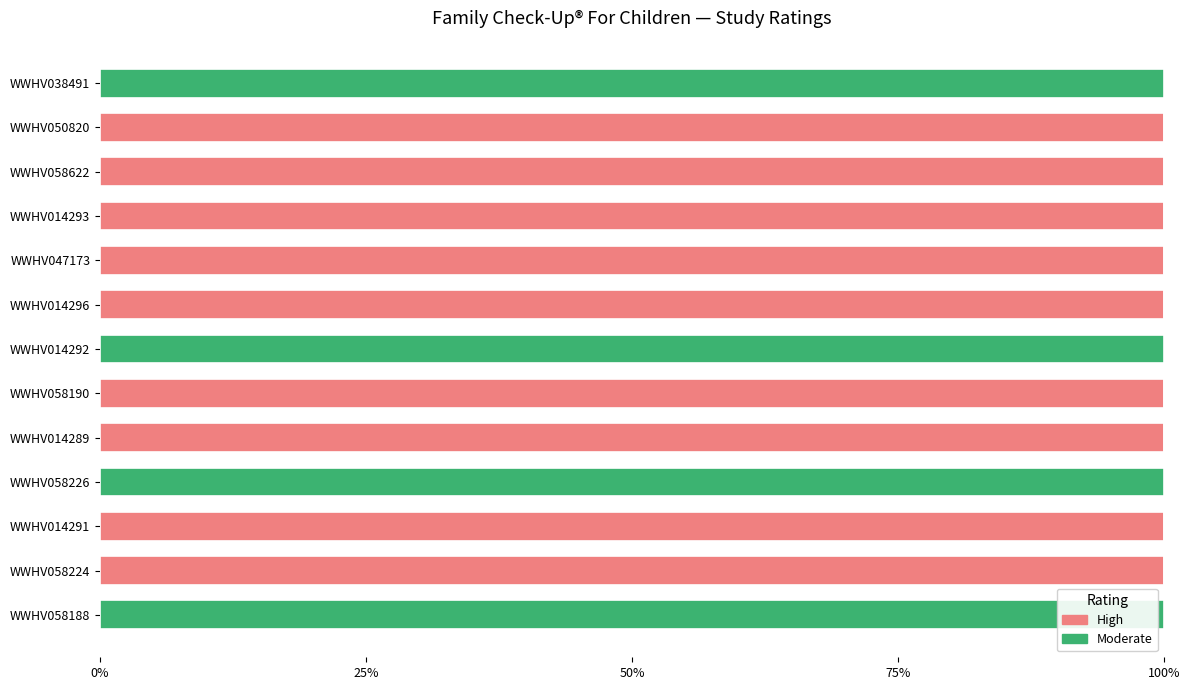

What is the total value across all series at WWHV014292?

100